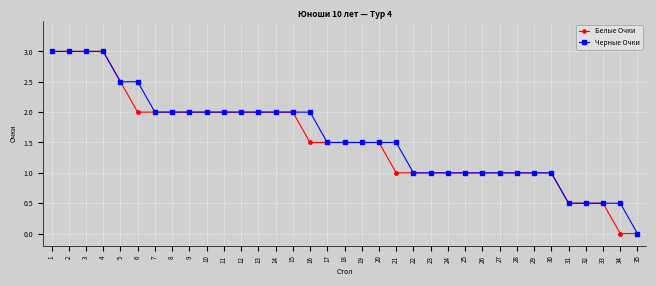

Which series has the largest total across all categories?

Черные Очки